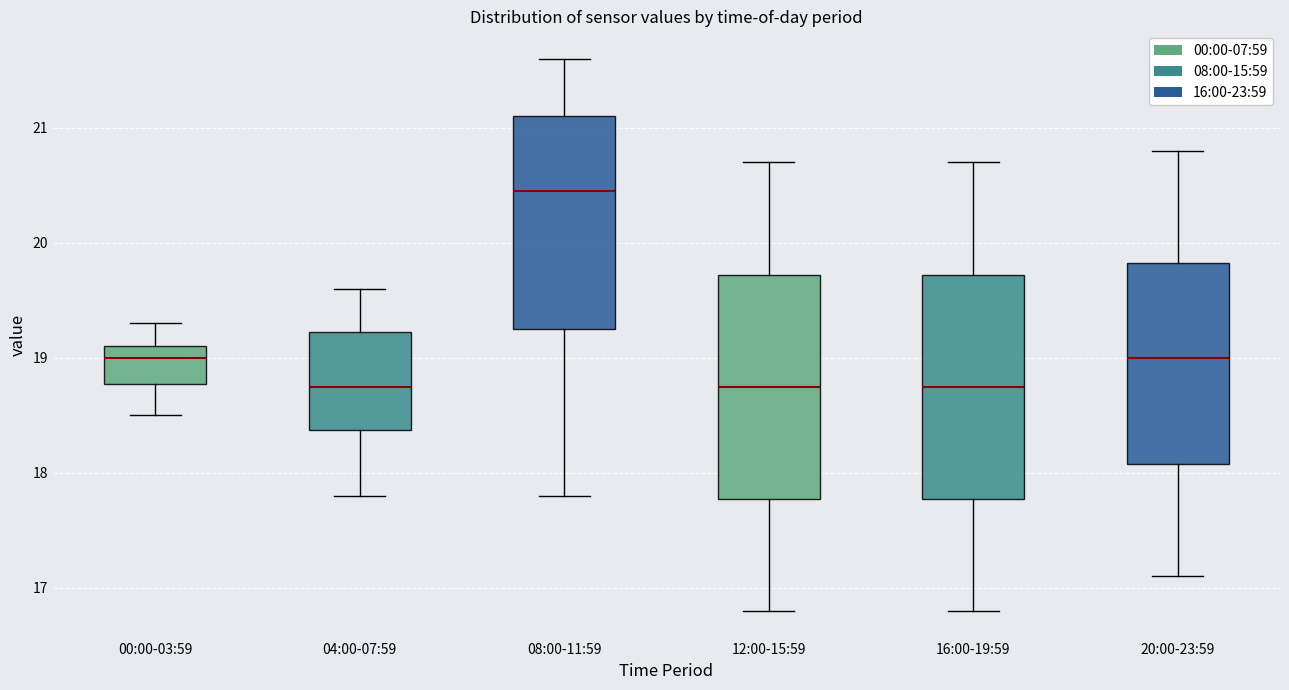

Which box has the highest median line?

08:00-11:59